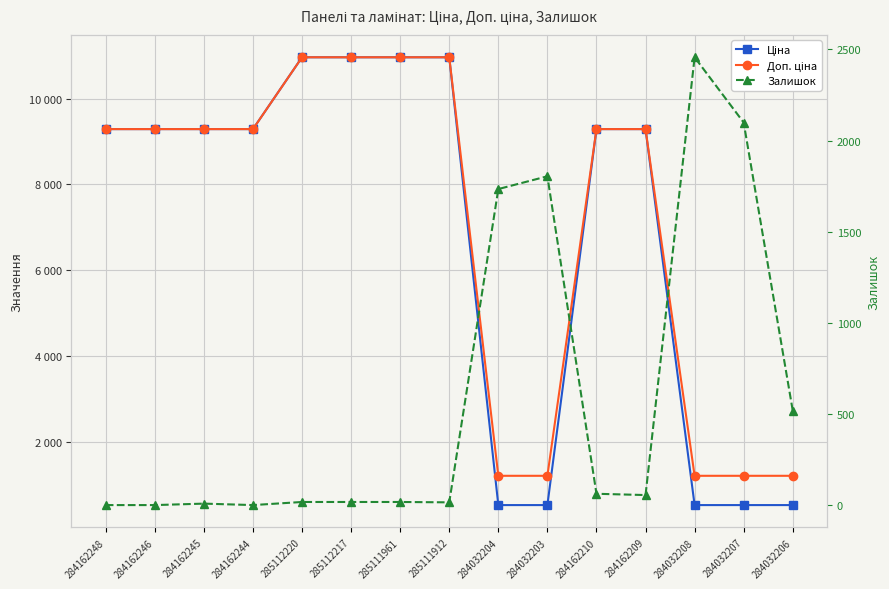

At which category is the sum across all series the highest?

285112220